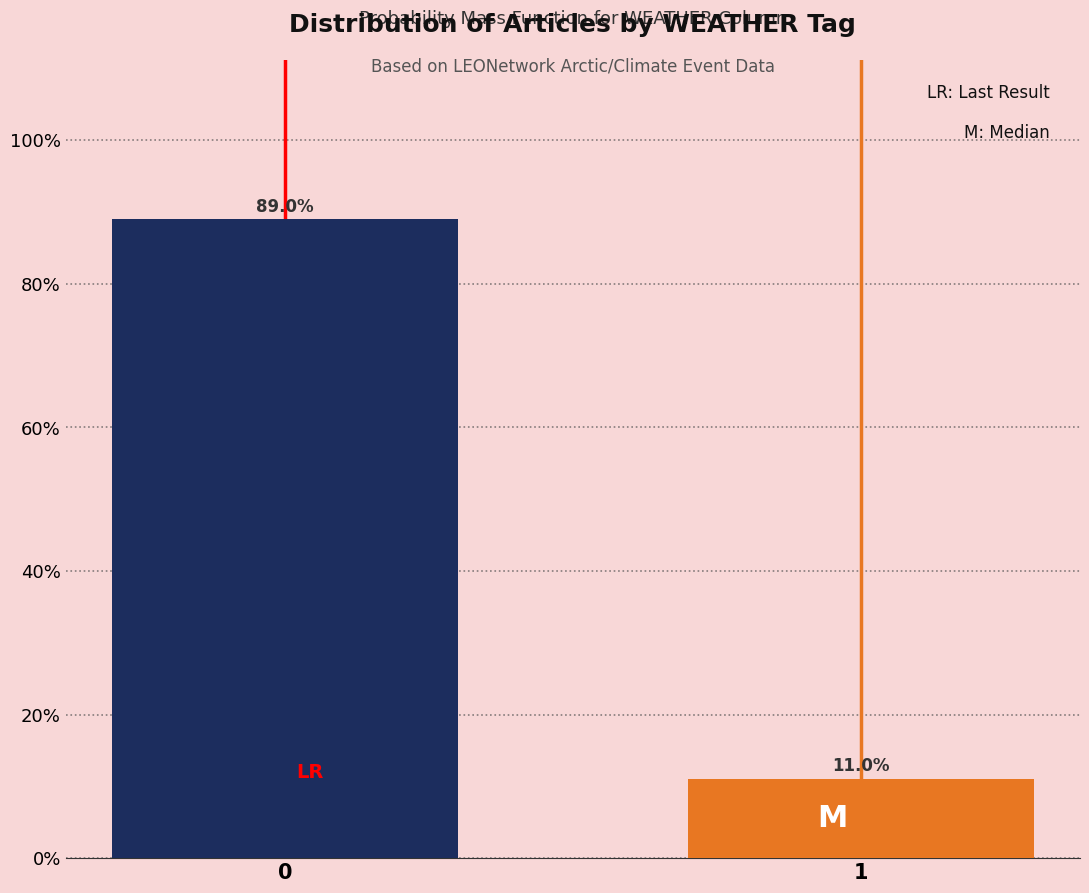

Reading left to right, list all the values displayed in this chart.

89.0	11.0